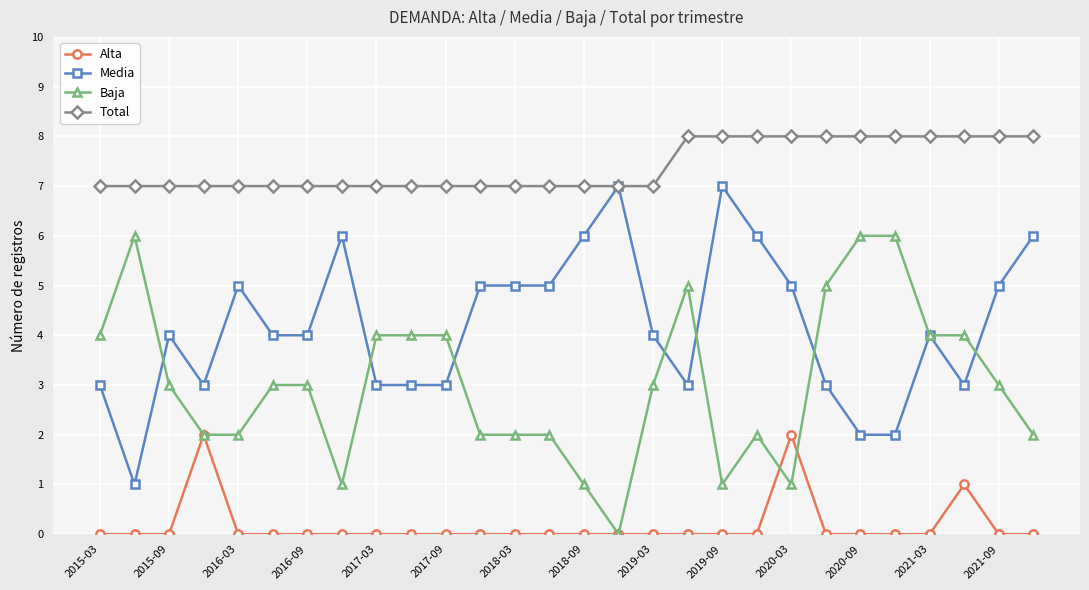

How many lines are shown in the chart?

4